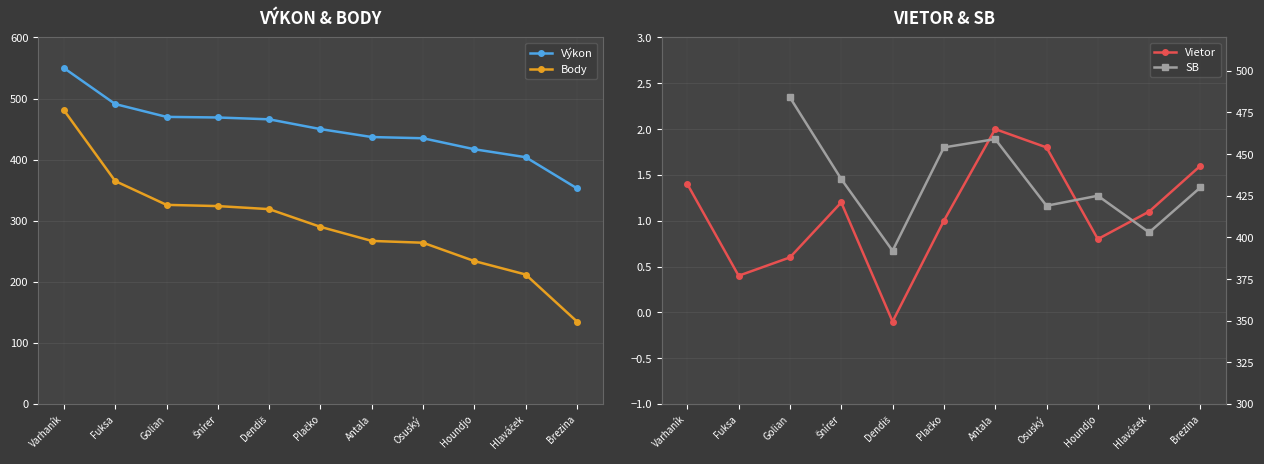

What is the average value of the Body series?

292